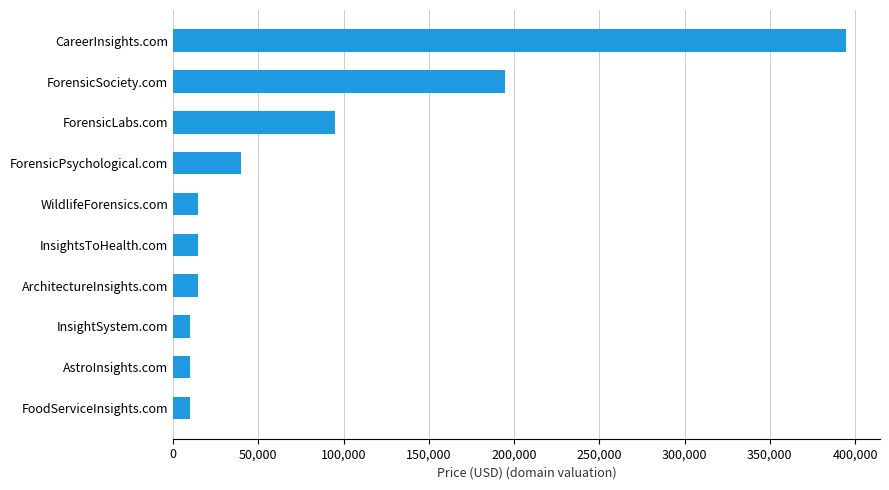

What is the average value?

79888